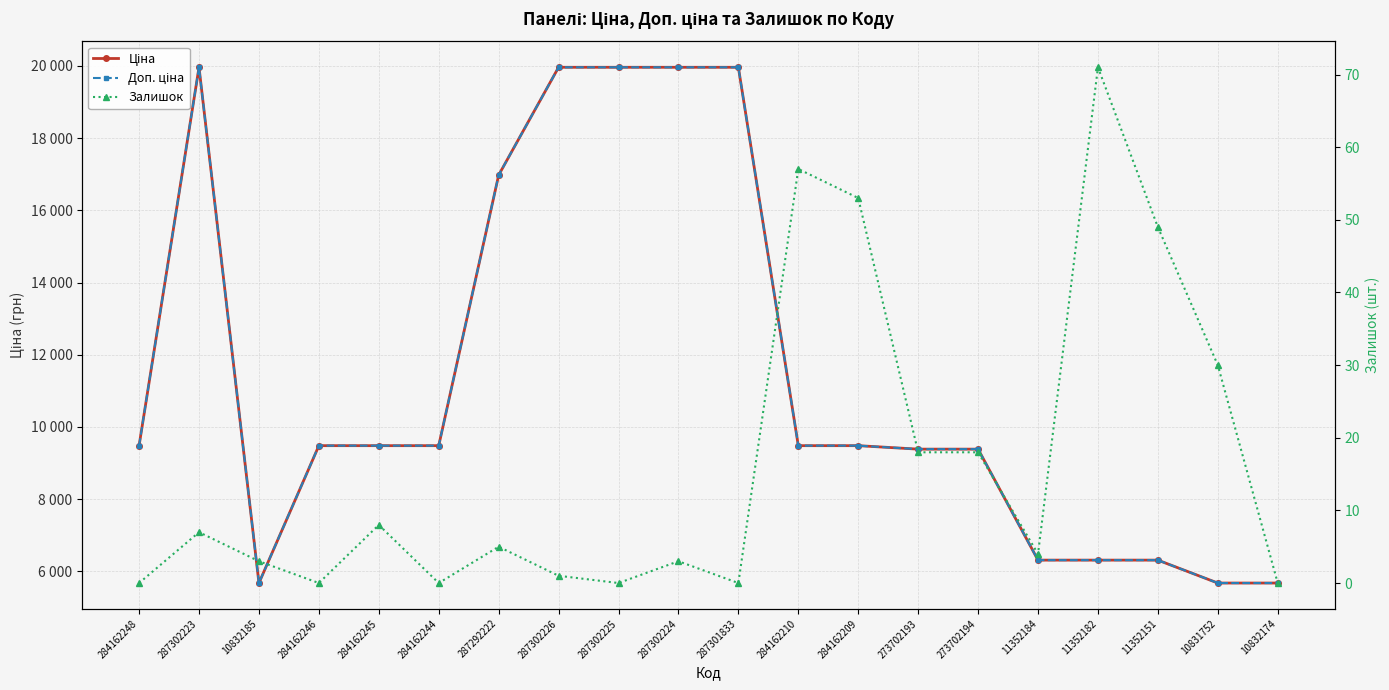

True or false: Ціна and Залишок intersect in this chart.

False